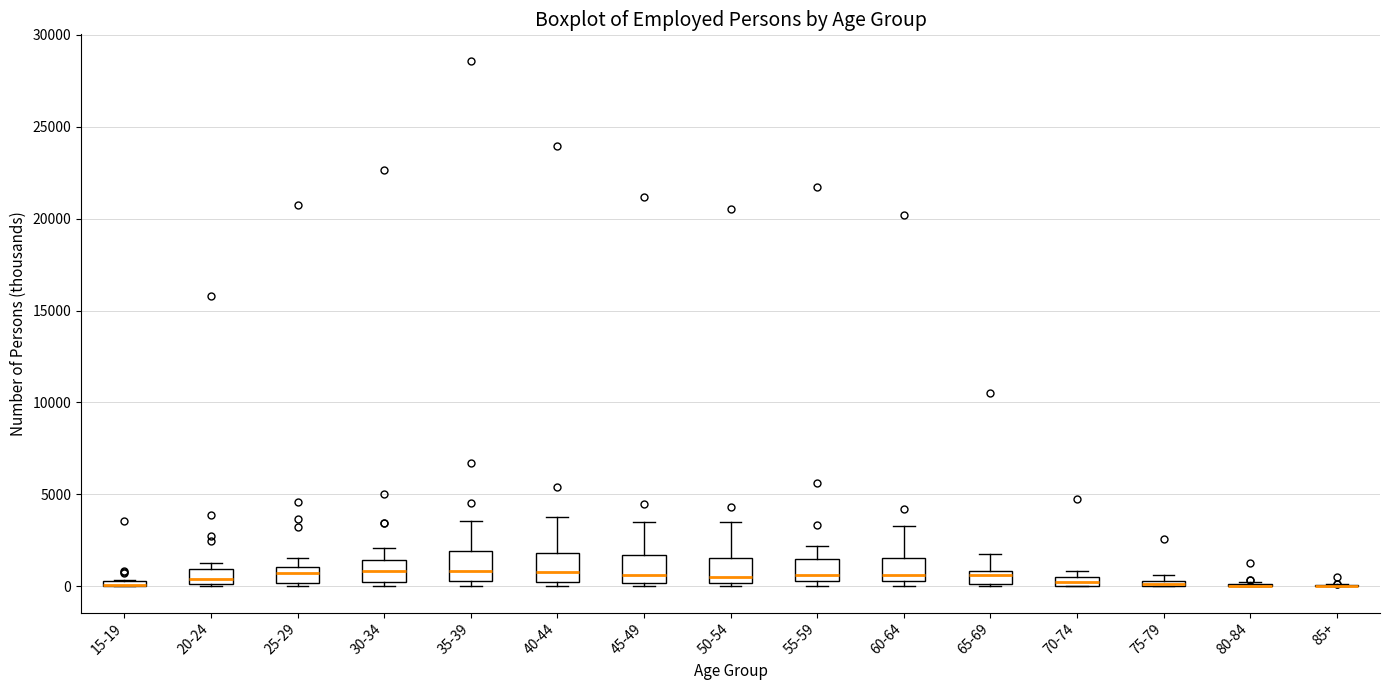

Where does the upper whisker of the box for 60-64 end on the y-axis? The values are not printed on the chart, so give them approximately, as read against the axis.

3500